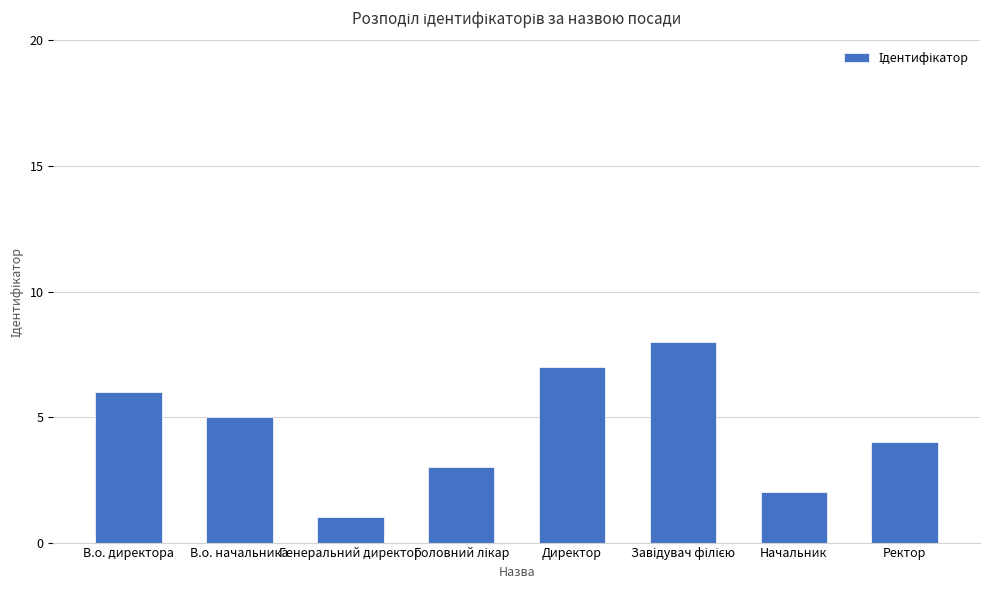

Does the chart contain stacked bars?

No